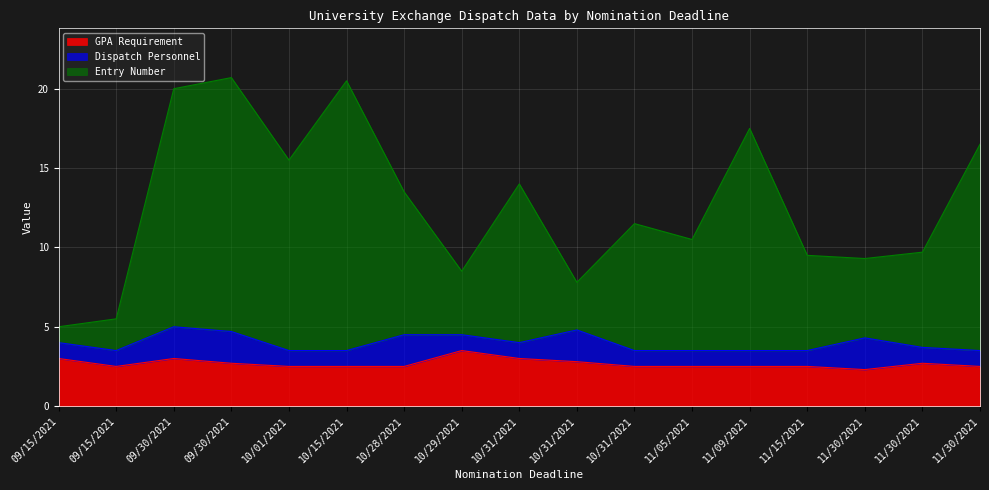

Is the value of GPA Requirement at 11/30/2021 greater than the value of Entry Number at 09/30/2021?

No